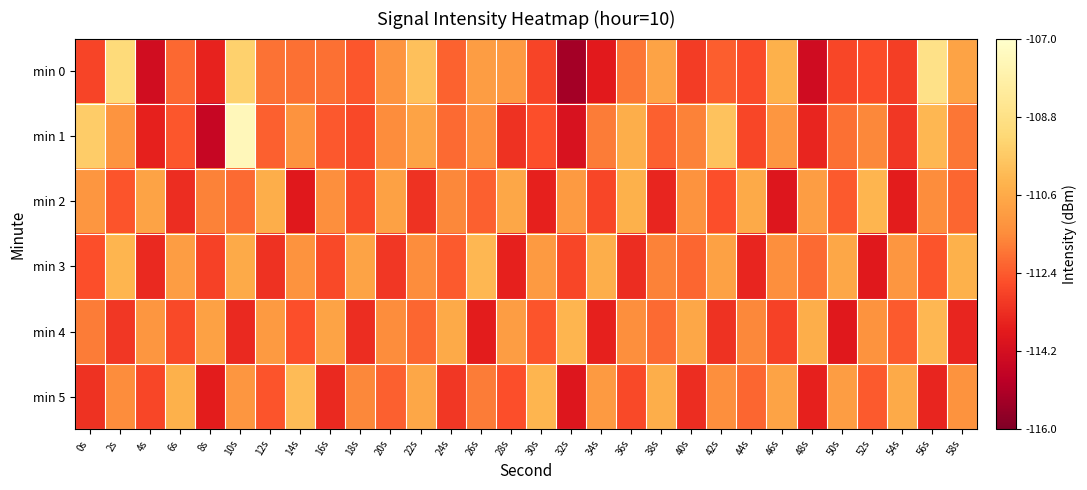

At which category does the chart reach its minimum across all series?

32s